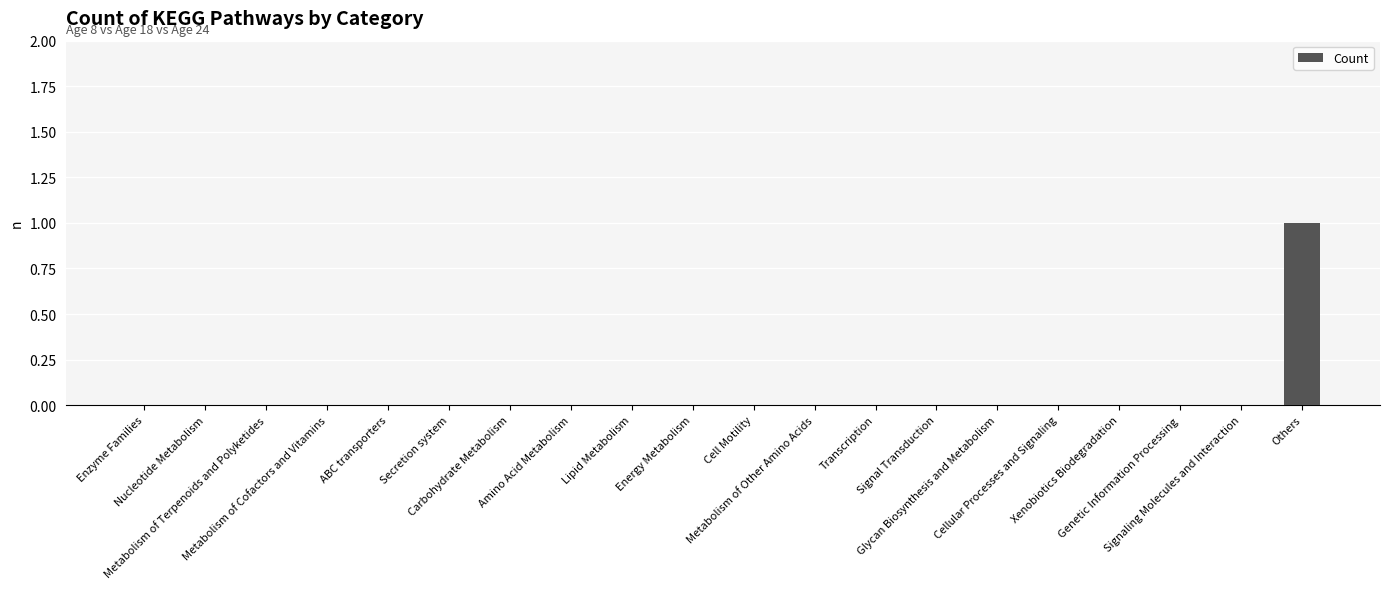

Count the number of categories in the chart.

20